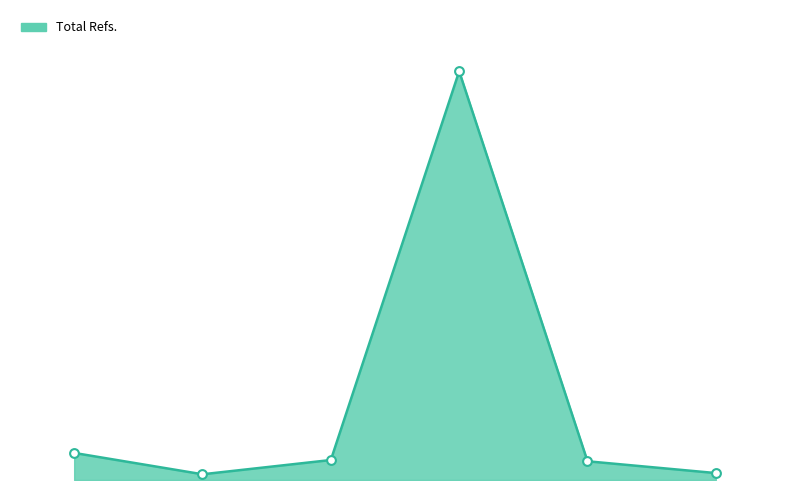

Does the chart have visible grid lines?

No